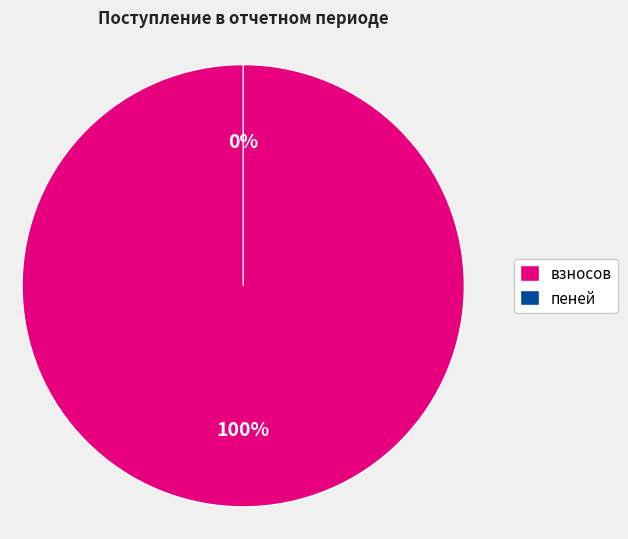

Is there a majority slice in this chart?

Yes